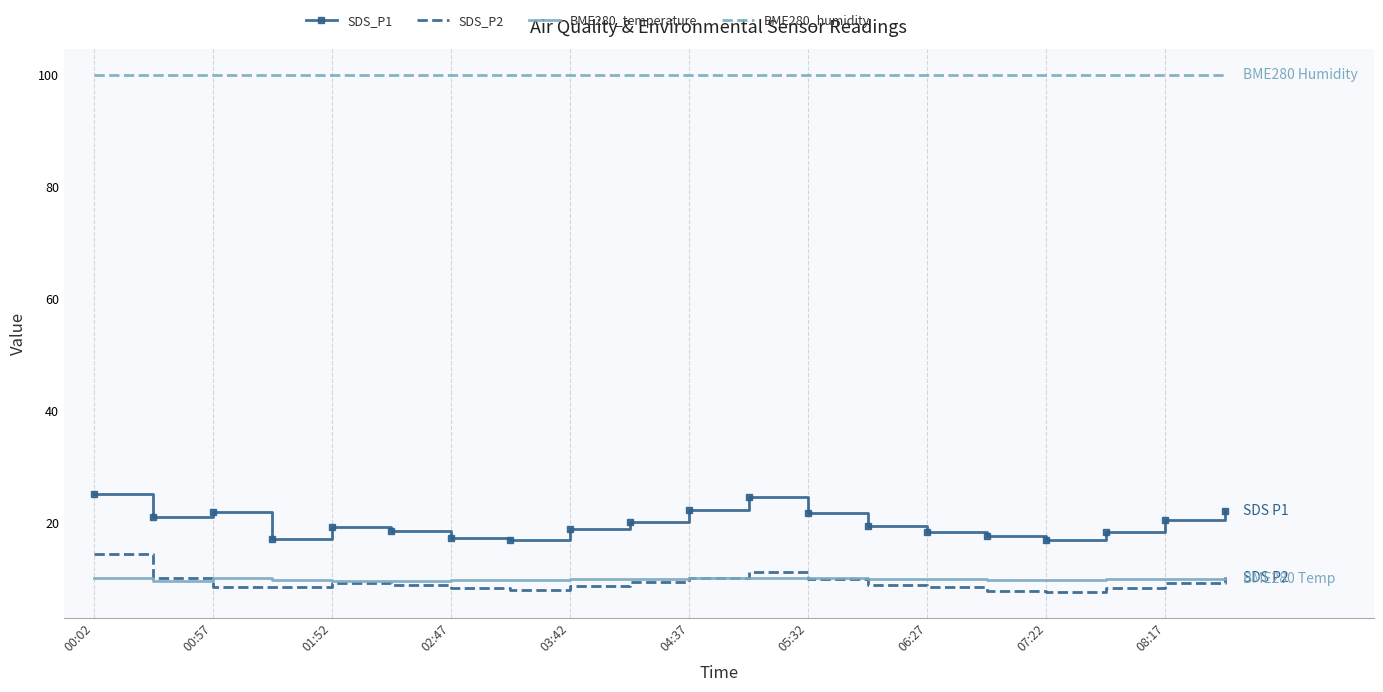

What is the highest value of the BME280_temperature series?

10.1